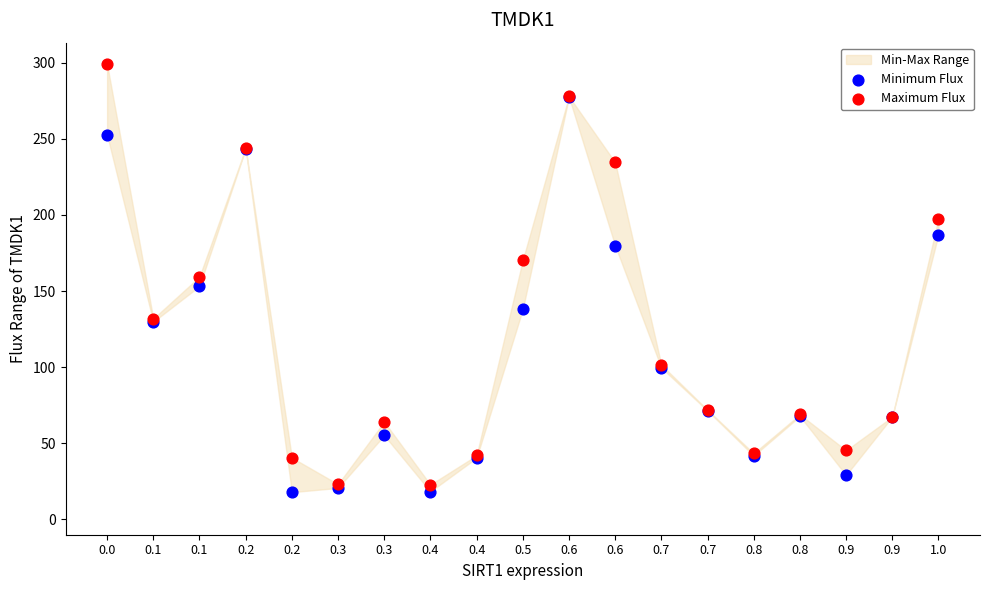

Which series has the widest spread of Y values?

Maximum Flux